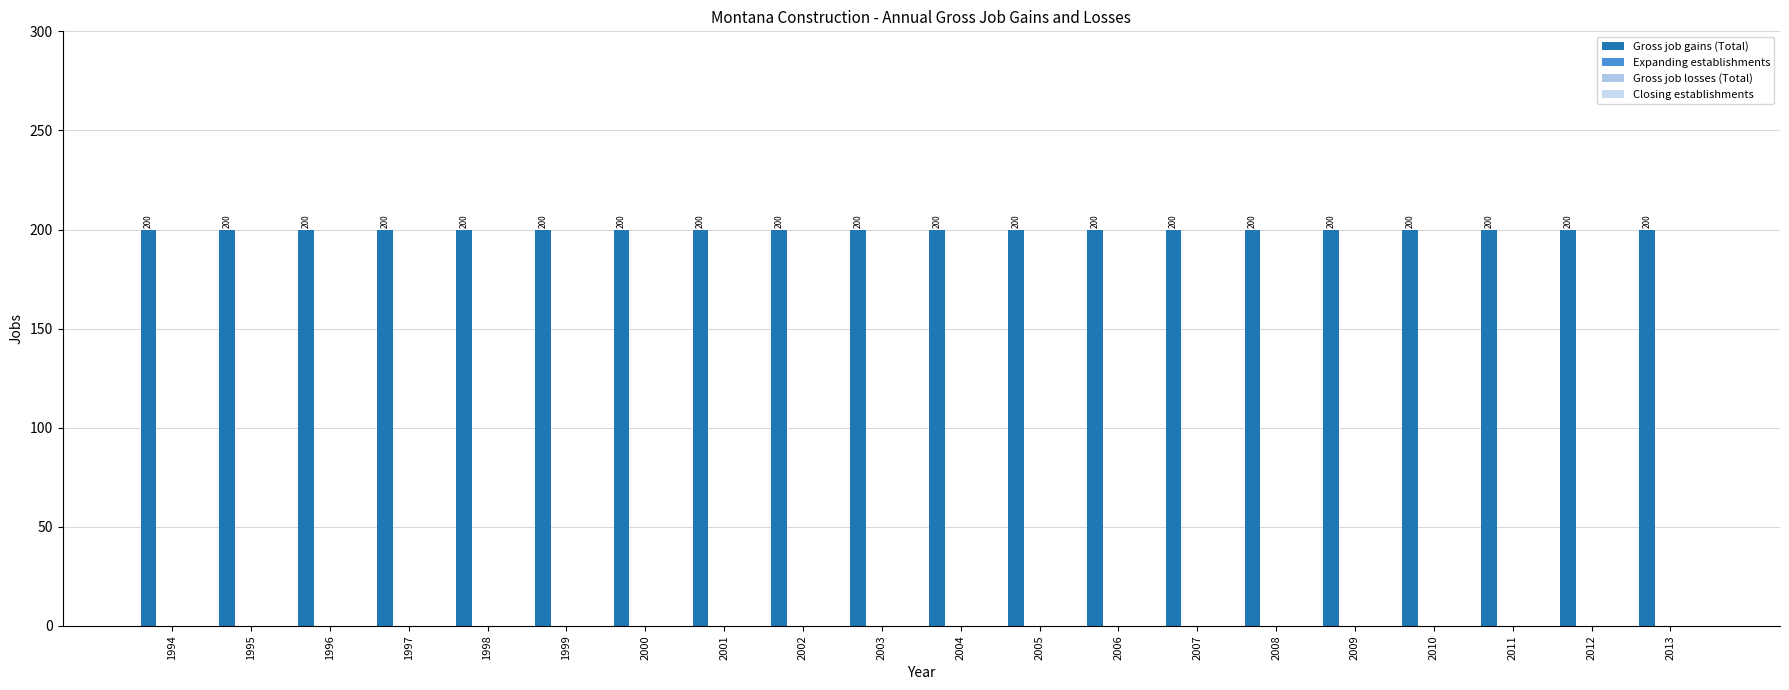

Where is Gross job gains (Total) nearest to the value 200?

1994